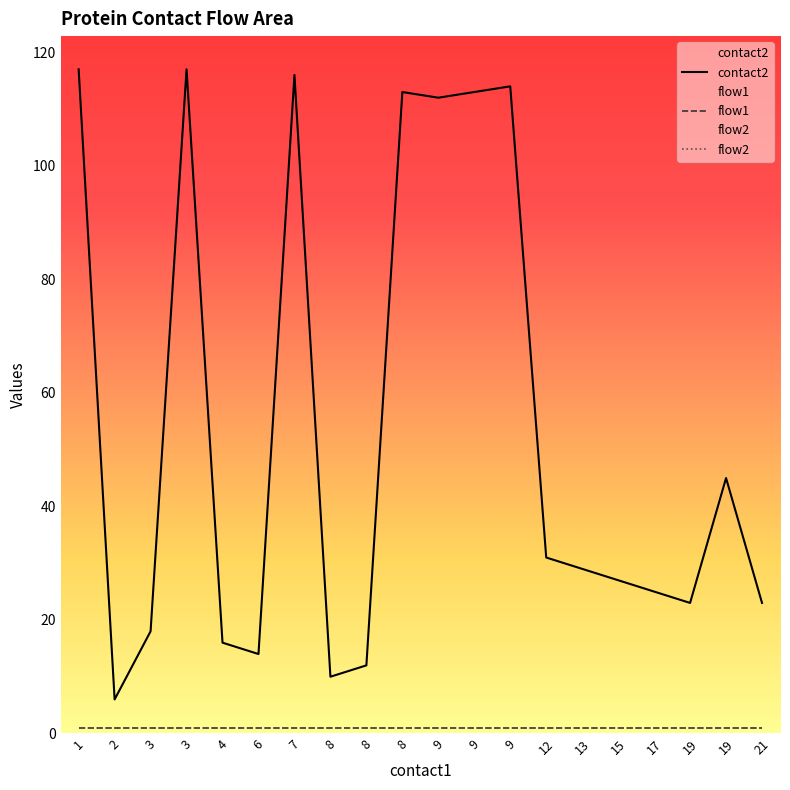

List the series in order of their peak value, highest first.

contact2, flow1, flow2